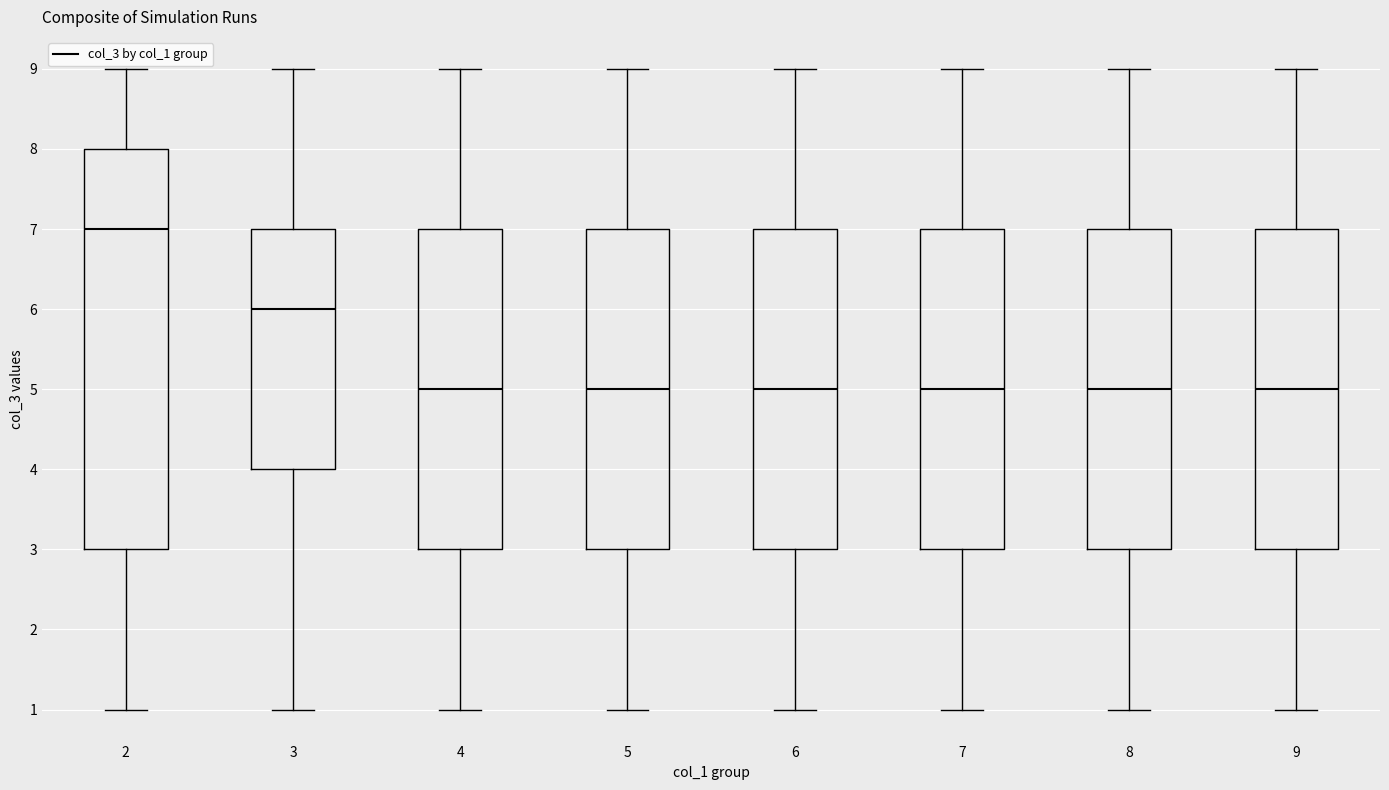

Where is the upper edge of the box at x = 8 on the y-axis? The values are not printed on the chart, so give them approximately, as read against the axis.

7